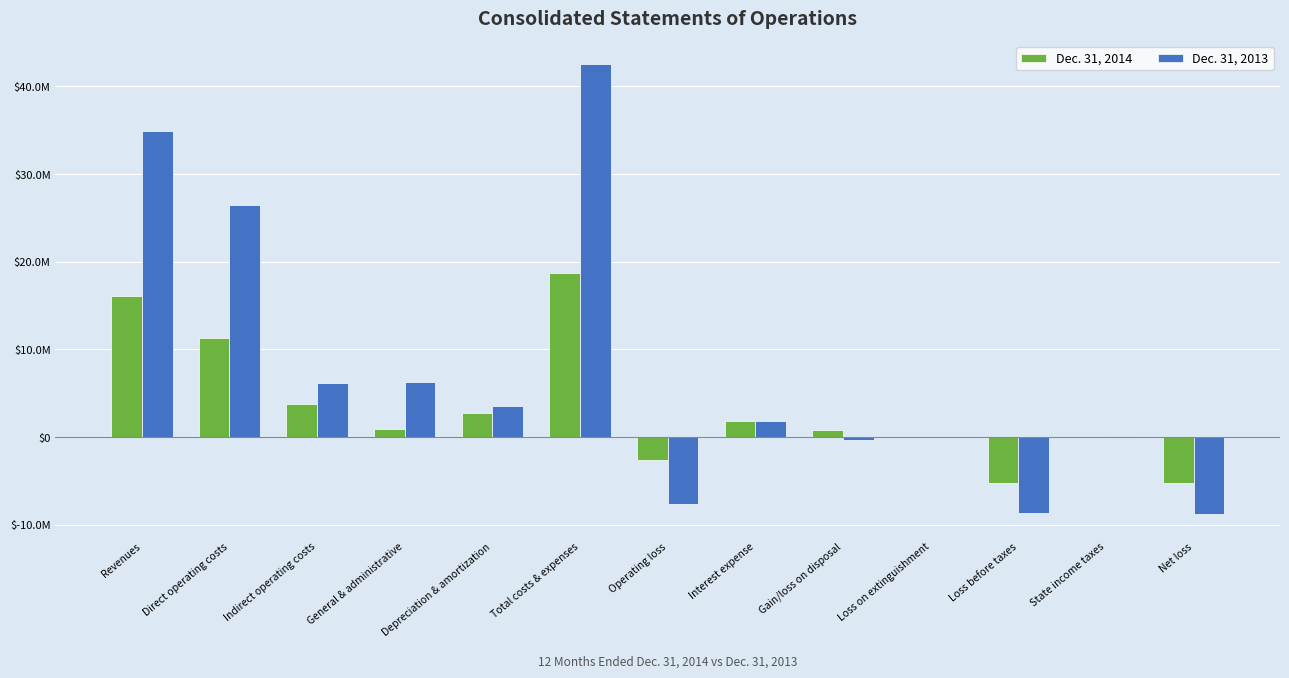

List the series in order of their overall mean, highest first.

Dec. 31, 2013, Dec. 31, 2014